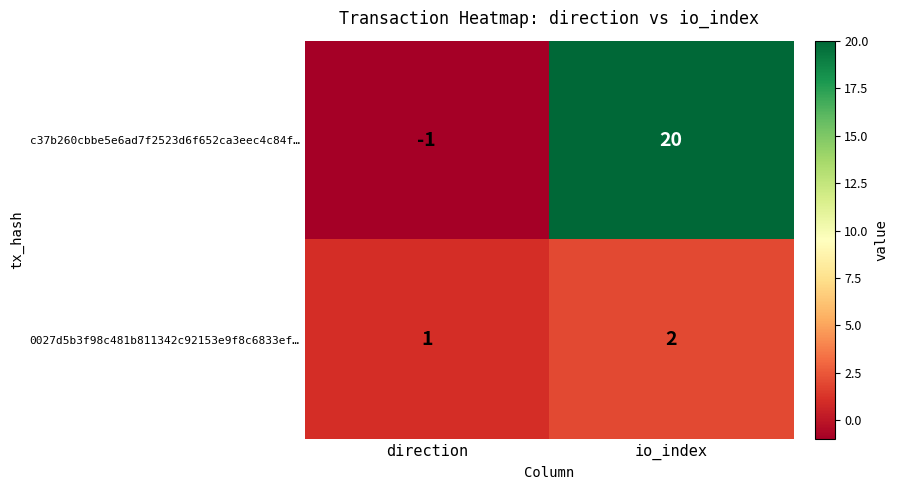

Which series has the largest range (max minus min)?

c37b260cbbe5e6ad7f2523d6f652ca3eec4c84f…